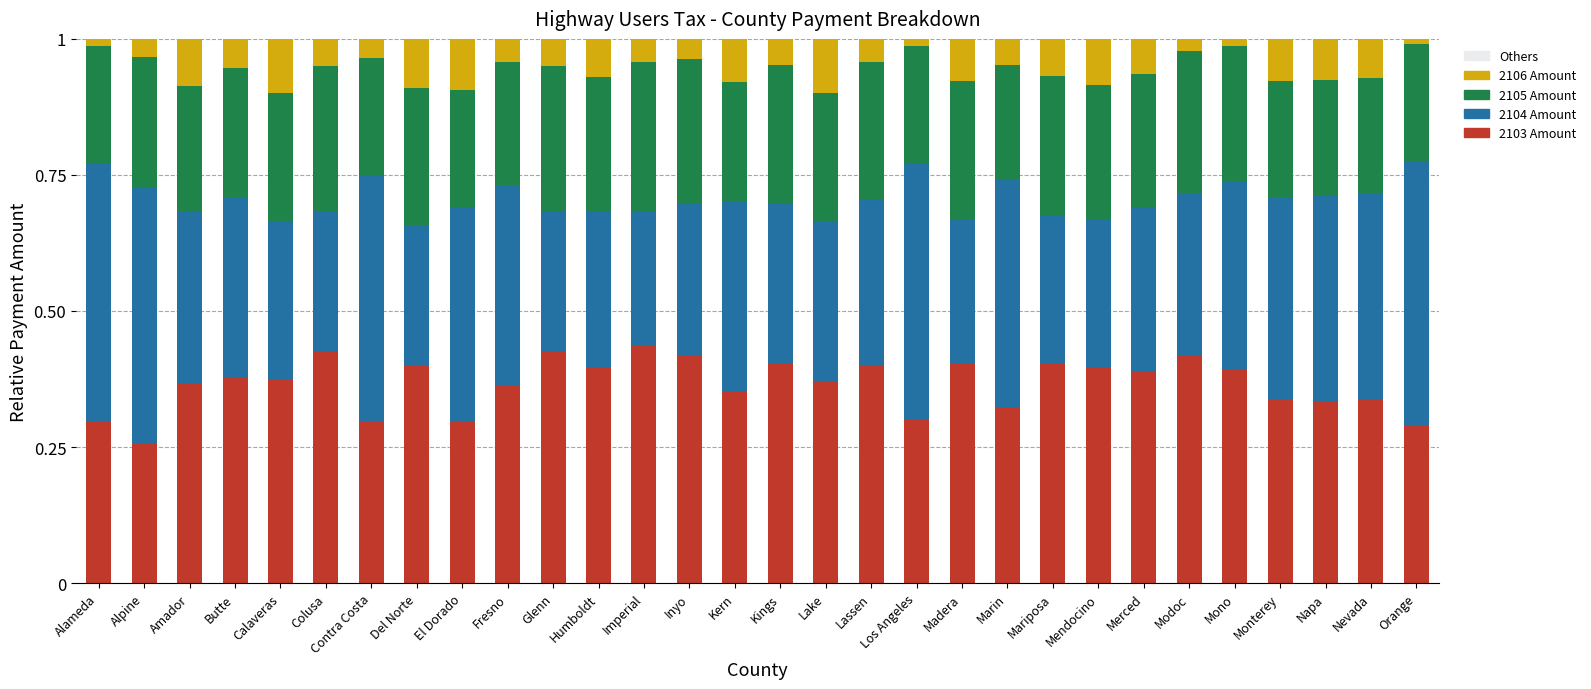

What is the sum of all 2103 Amount values?

11.0